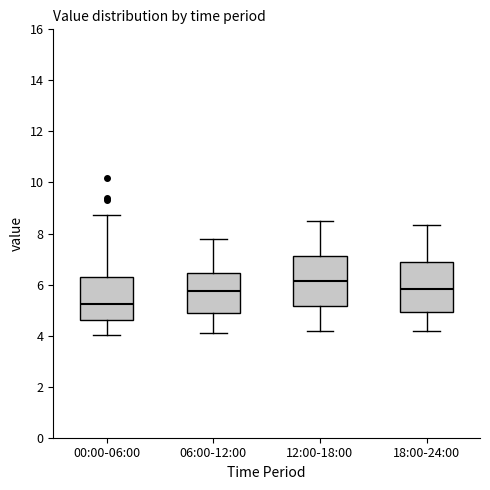

Which box's median line is the lowest?

00:00-06:00